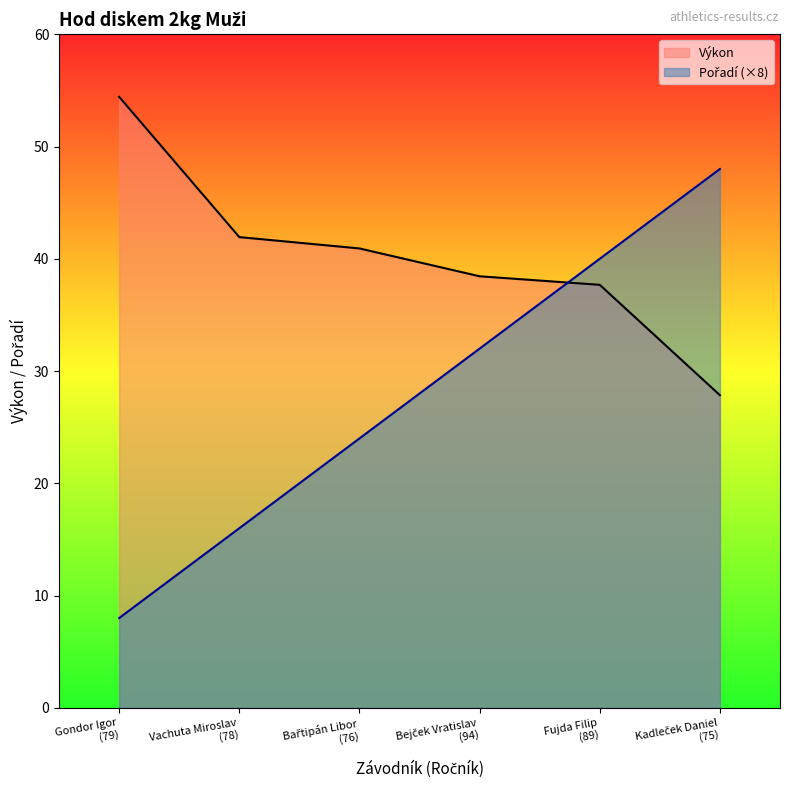

At which category is the sum across all series the highest?

Fujda Filip
(89)